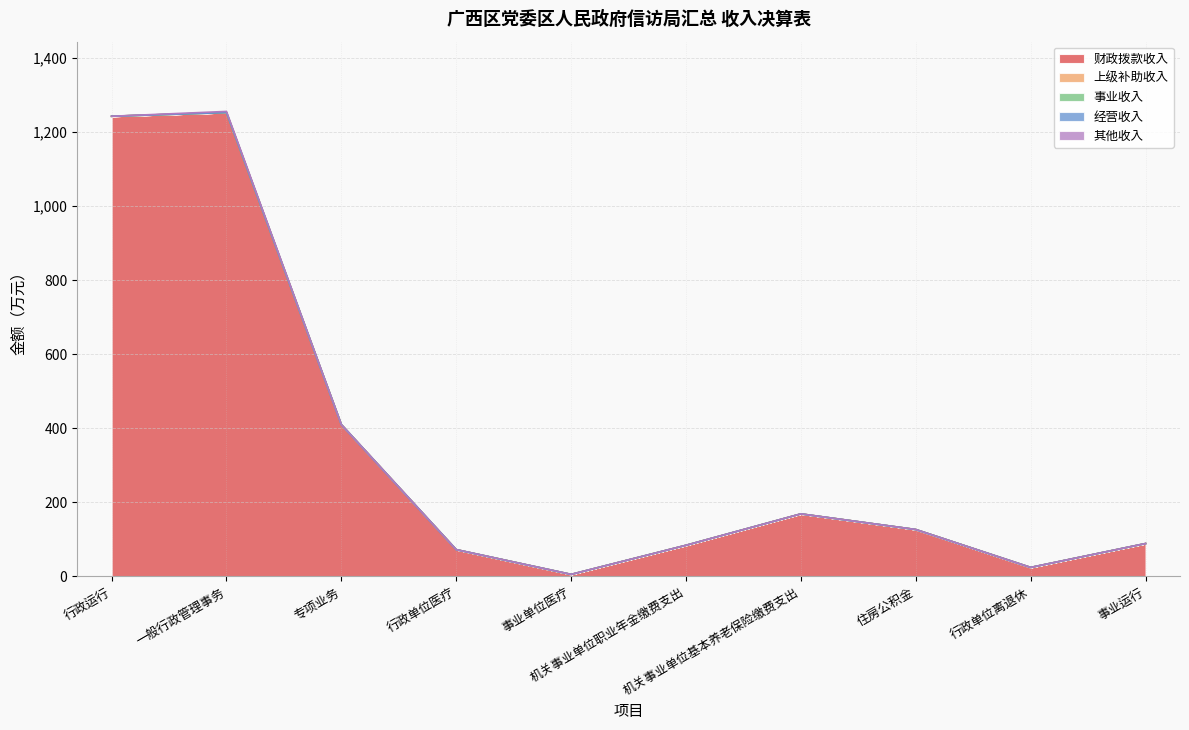

What are all the series names shown in the legend?

财政拨款收入, 上级补助收入, 事业收入, 经营收入, 其他收入